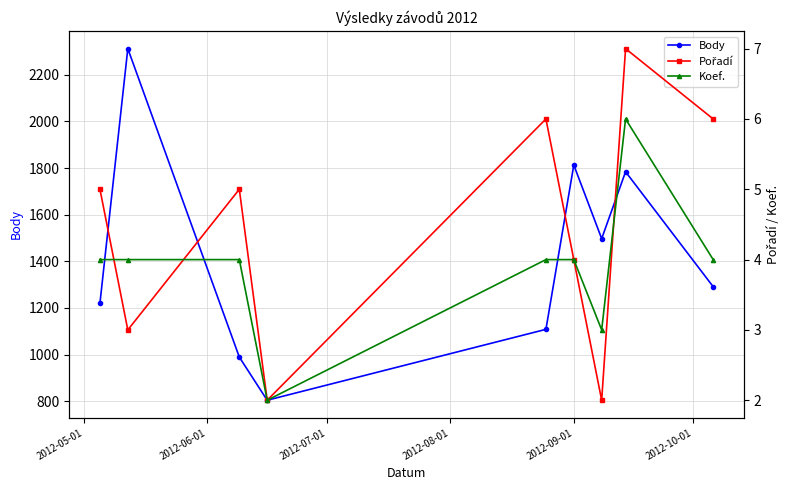

True or false: Body and Pořadí cross at least once.

False